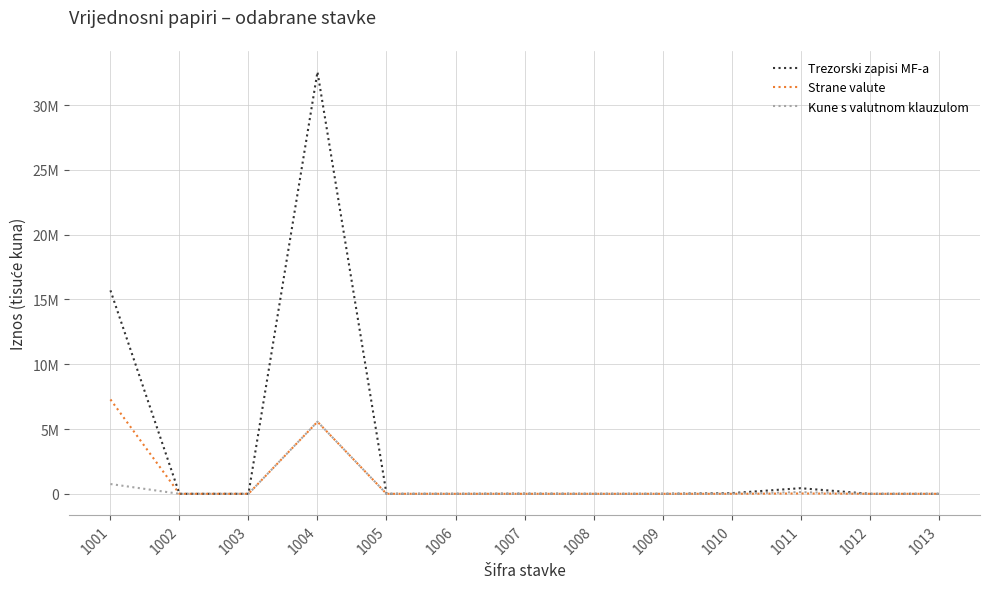

True or false: Kune s valutnom klauzulom and Strane valute cross at least once.

False